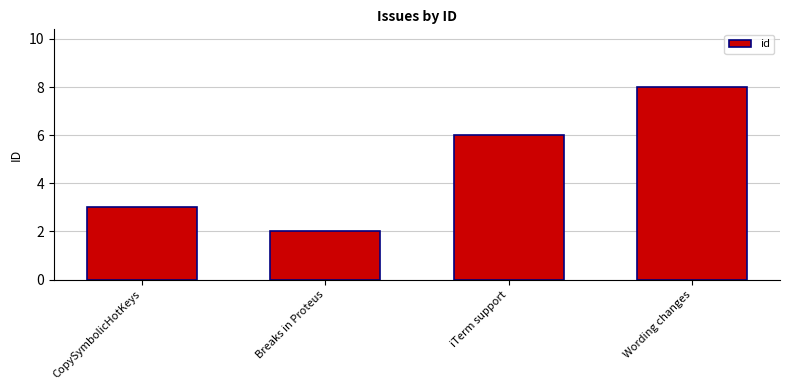

At which label is the value closest to 5?

iTerm support